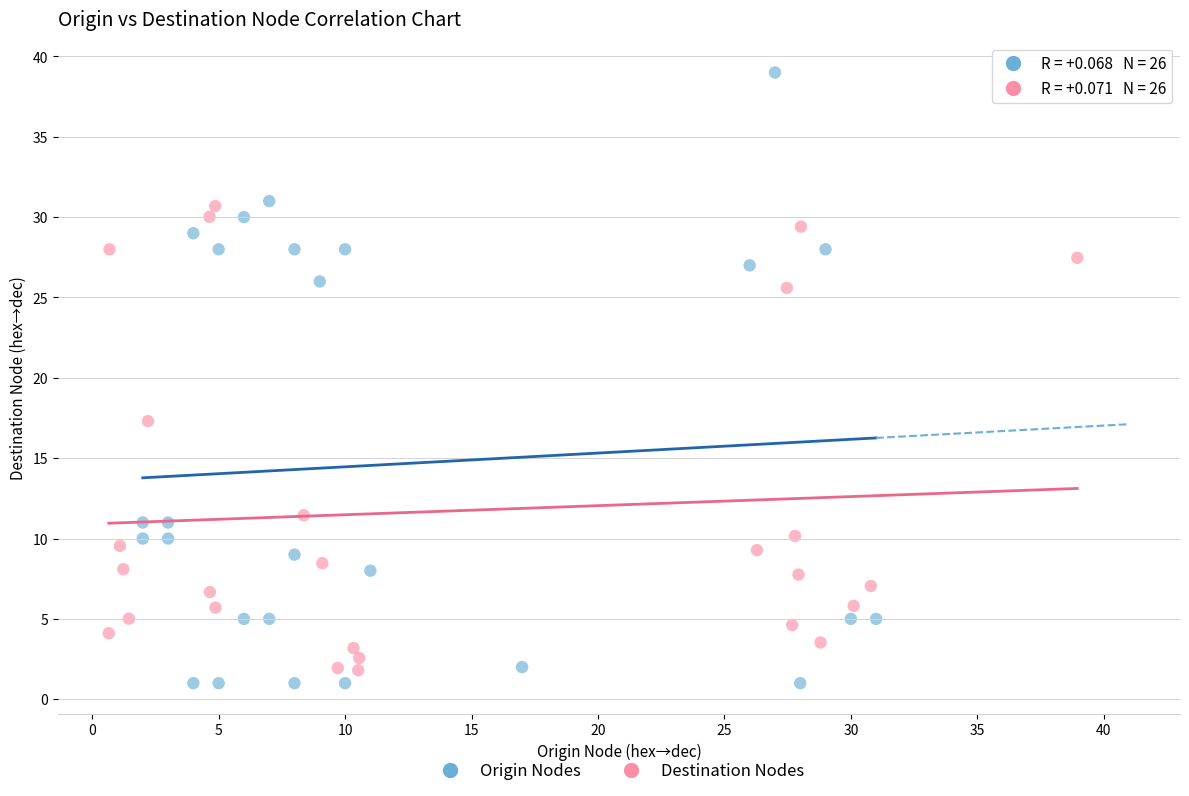

Which series contains the highest Y value?

Origin Nodes